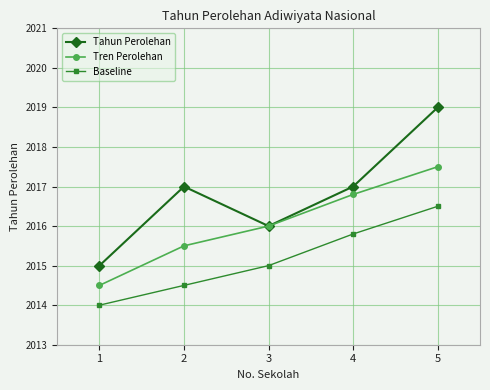

What are all the series names shown in the legend?

Tahun Perolehan, Tren Perolehan, Baseline